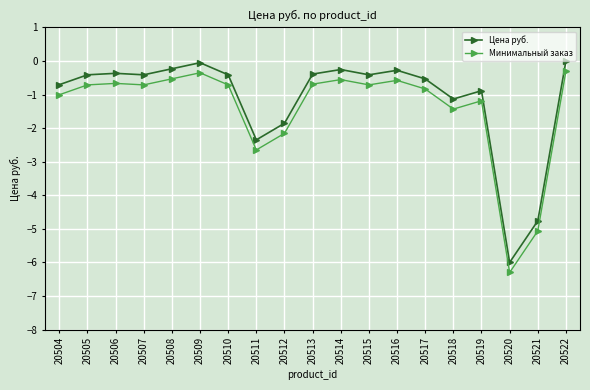

What is the approximate value of Цена руб. at 20506?

-0.4